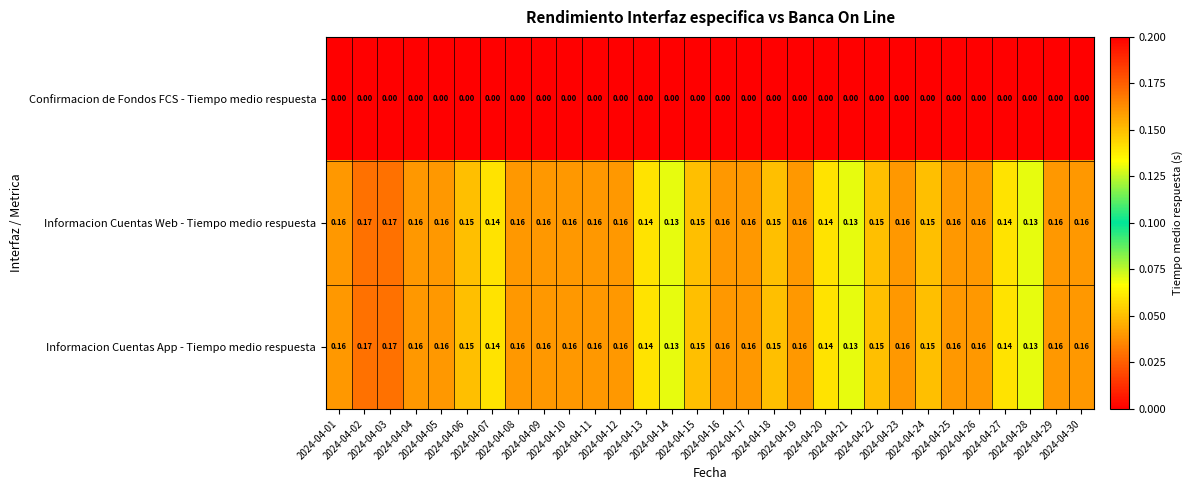

Which category has the lowest value across all series?

2024-04-01